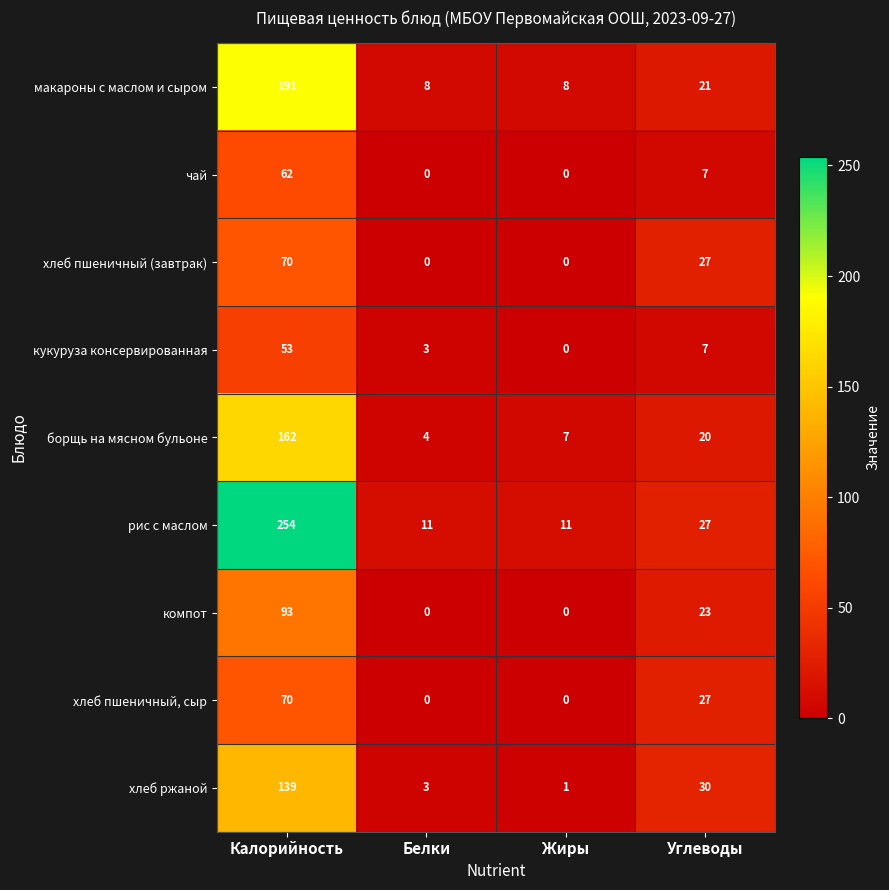

What is the difference between the maximum and minimum values in the хлеб ржаной series?

138